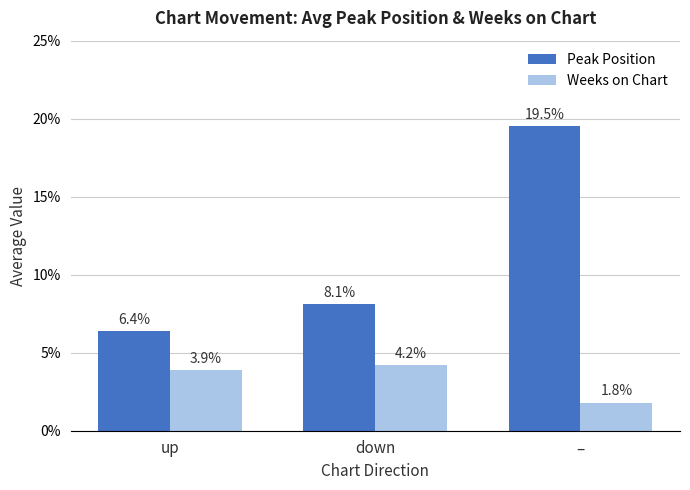

What is the greatest value displayed?

19.5